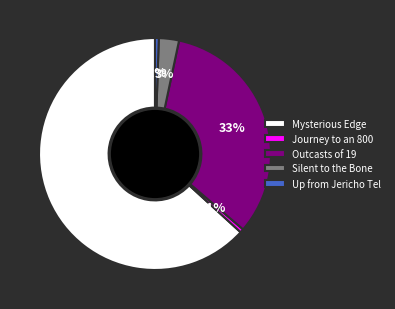

How many segments does this pie chart have?

5